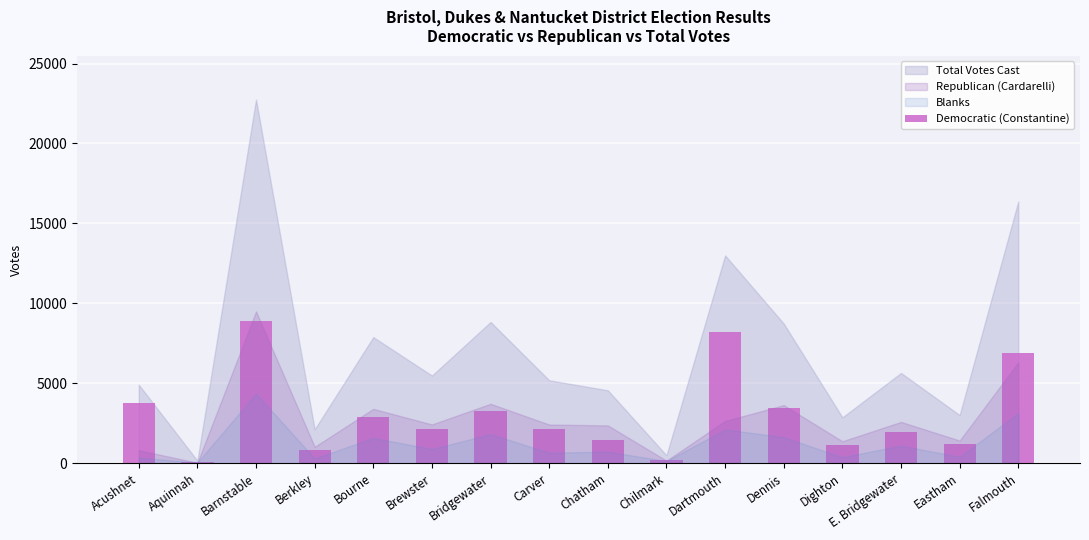

Does the chart contain stacked bars?

No